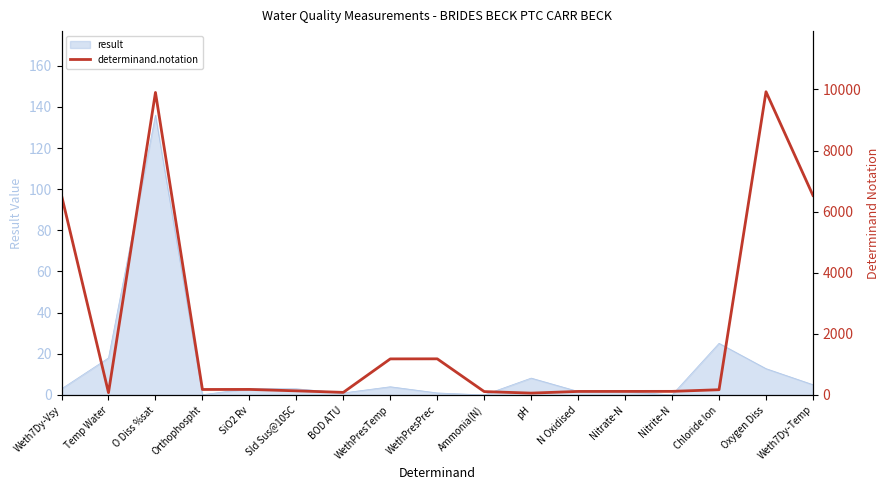

True or false: the data shows 9924 at Oxygen Diss.

True